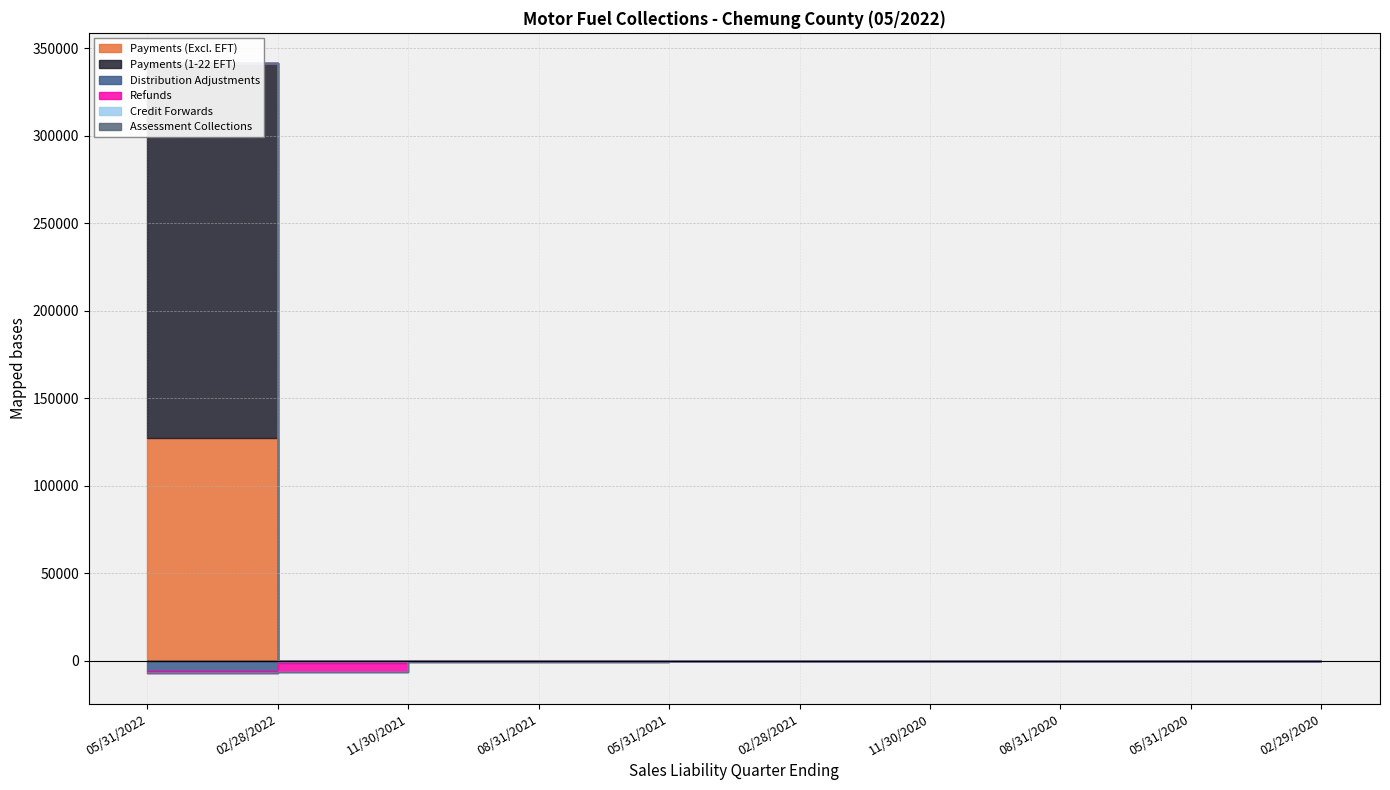

How many categories are shown in the chart?

10